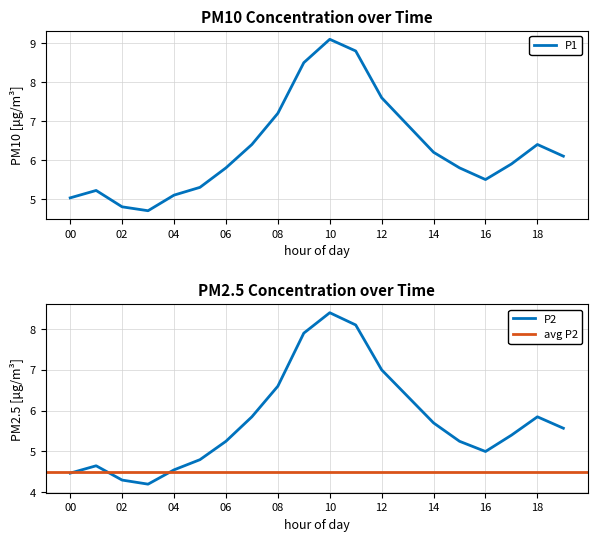

At how many categories does at least one series exceed 4?

20